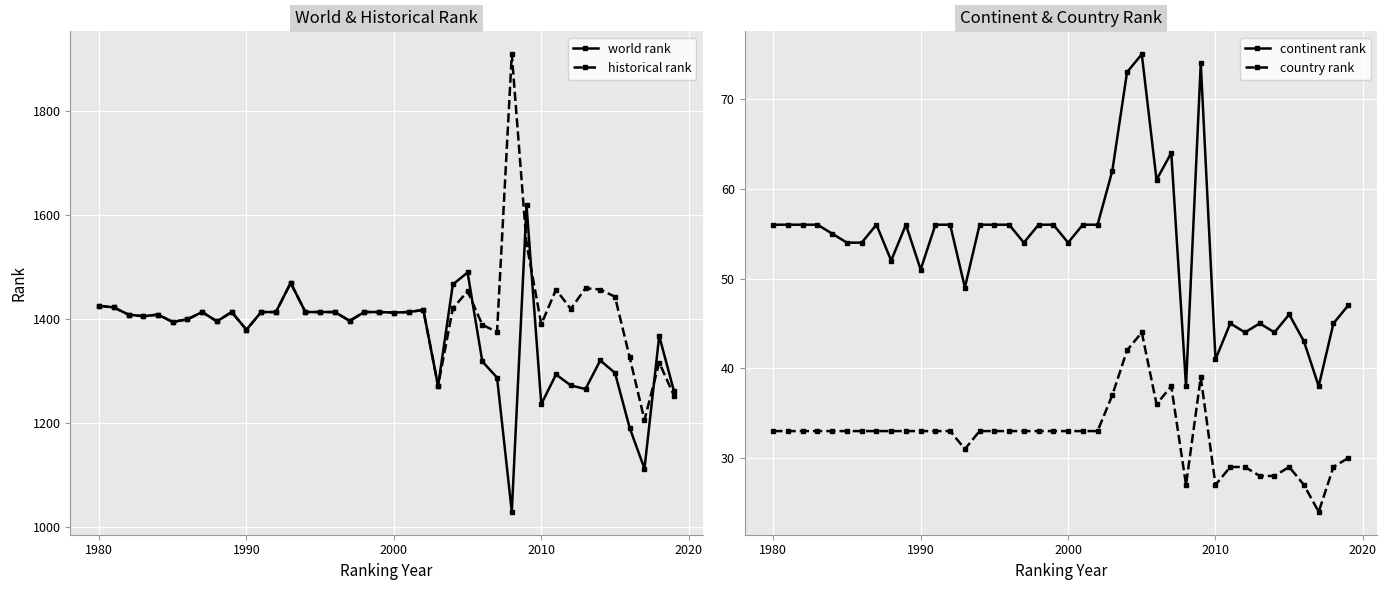

In country rank, how many points are lower than both neighbors (excluding endpoints)?

5